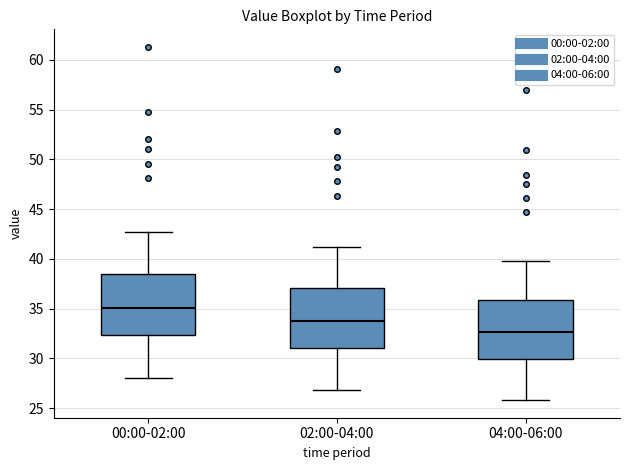

Where does the upper whisker of the box for 00:00-02:00 end on the y-axis? The values are not printed on the chart, so give them approximately, as read against the axis.

42.5